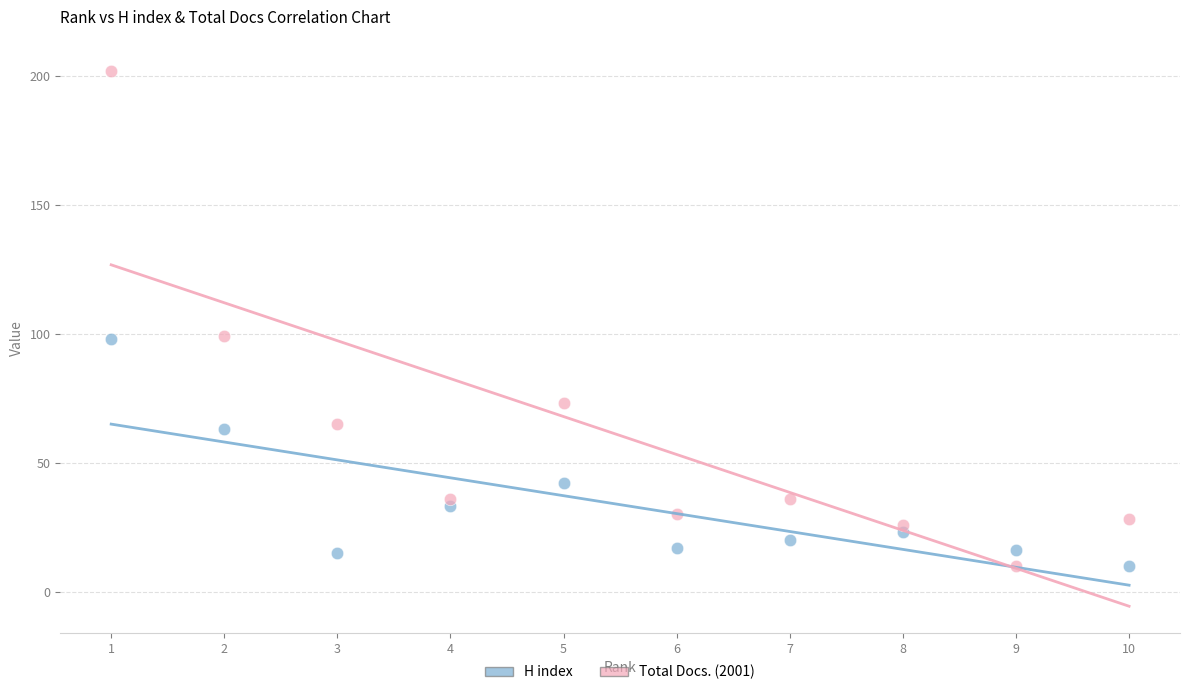

Across all data points, what is the range of Y values (max minus min)?

192